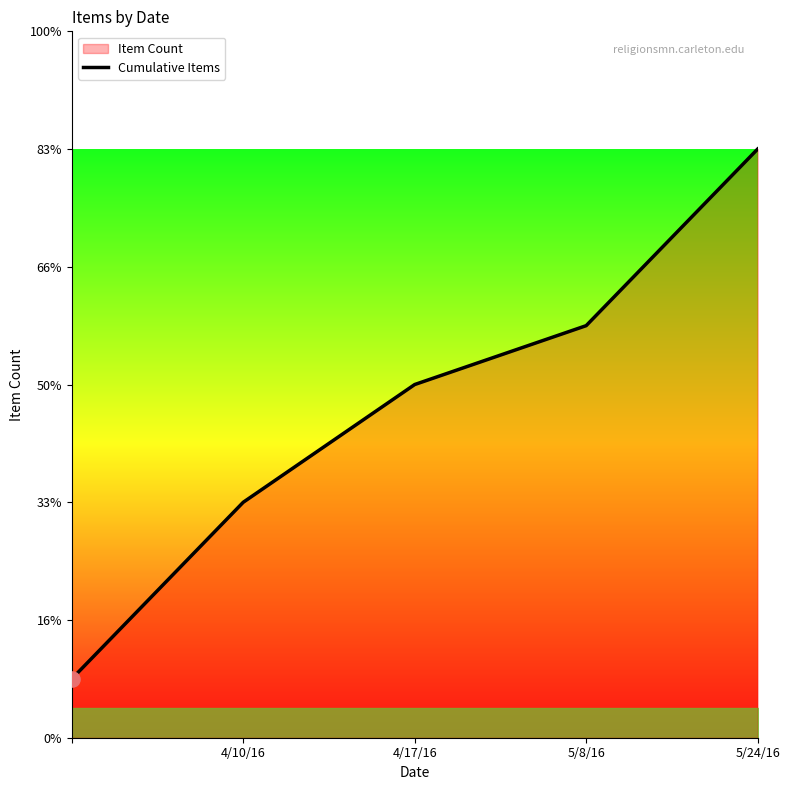

What is the change in value from 4/17/16 to 5/8/16?

+1